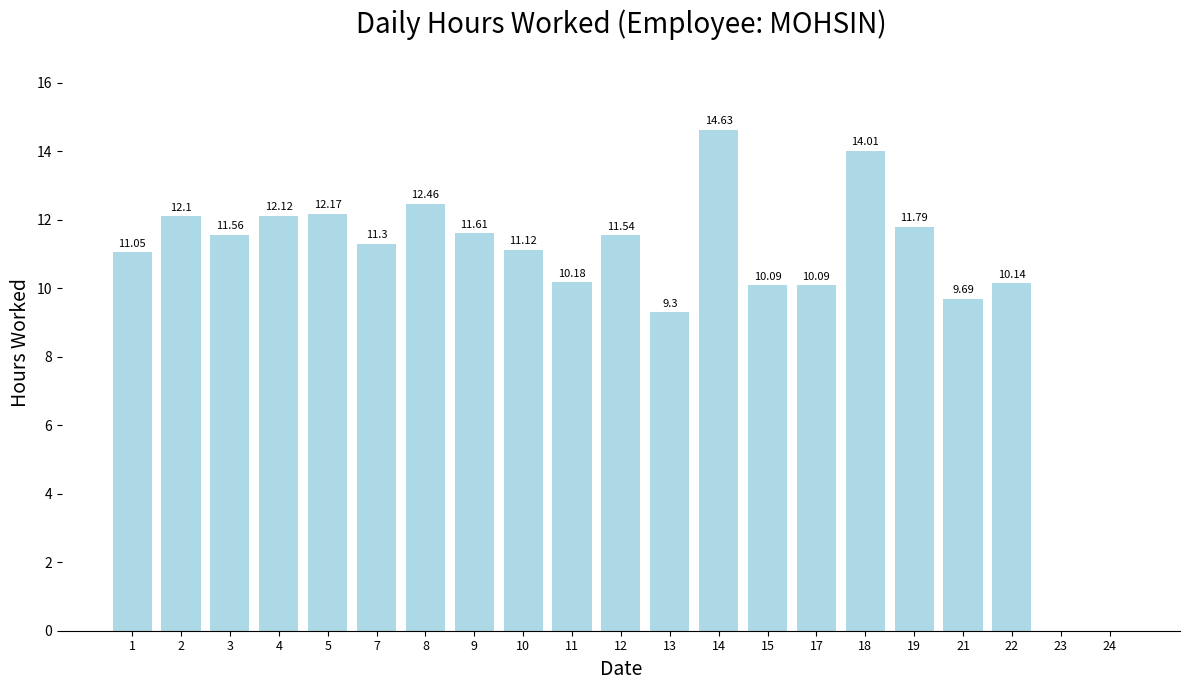

What is the change in value from 12 to 13?

-2.2